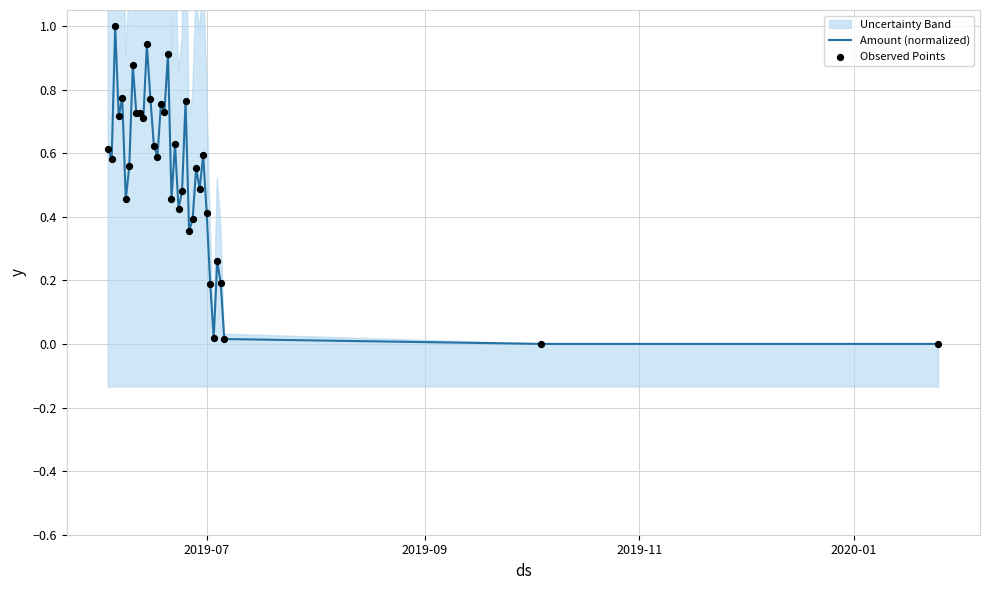

Which series reaches the maximum Y coordinate?

Amount (normalized)